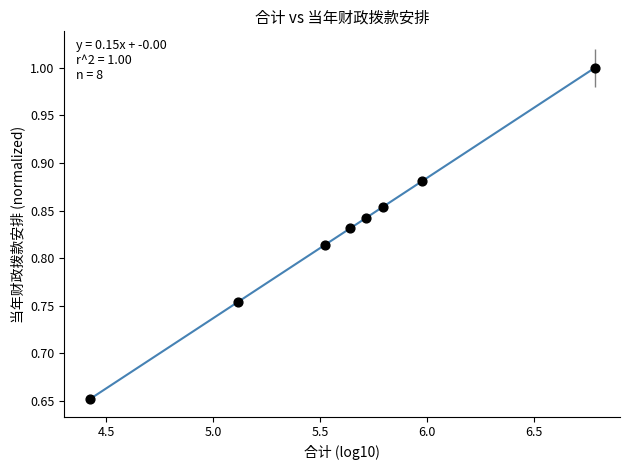

What is the range of X values (max minus min)?

2.4